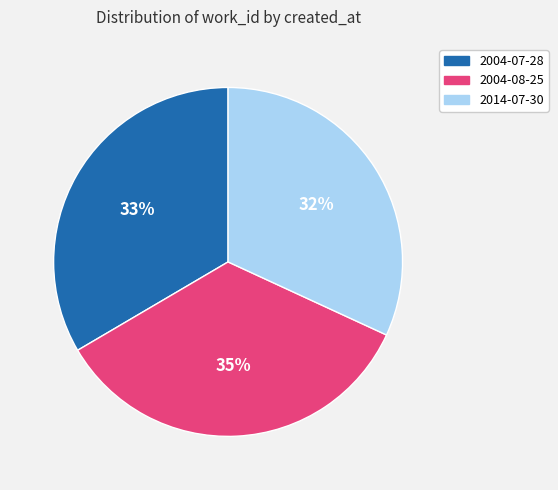

Which category has the smallest portion of the pie?

2014-07-30